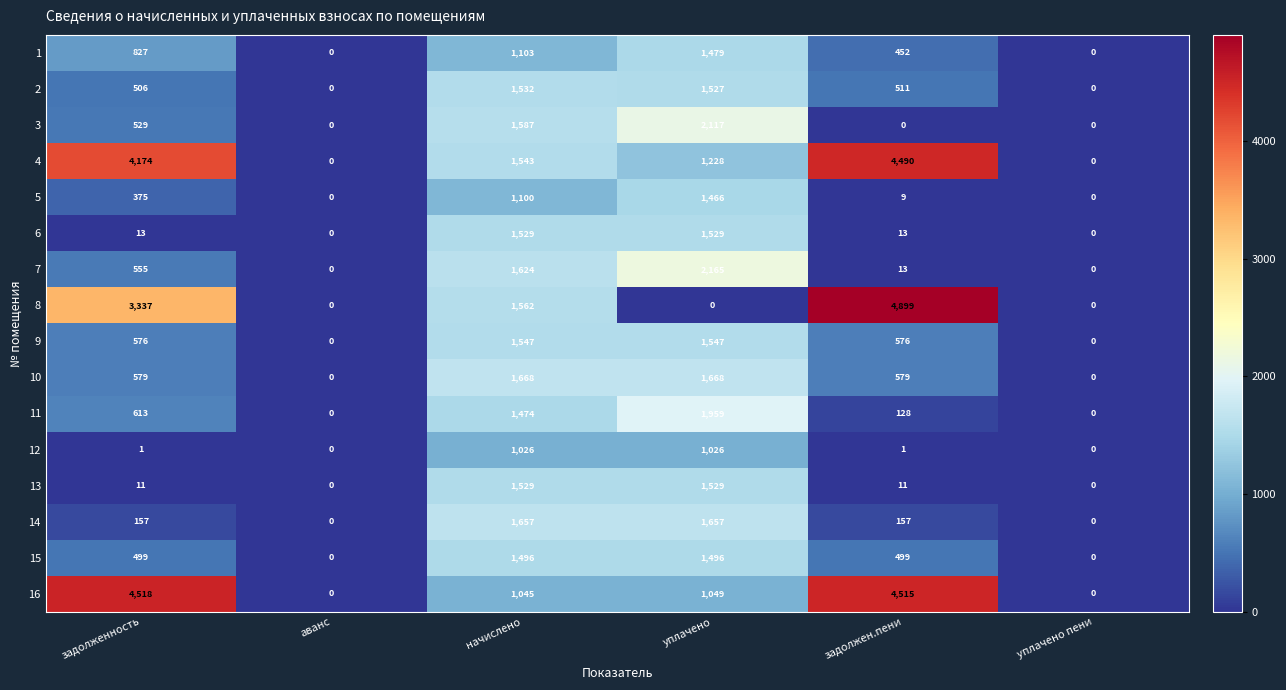

The value of 7 at задолженность is 998. True or false?

False